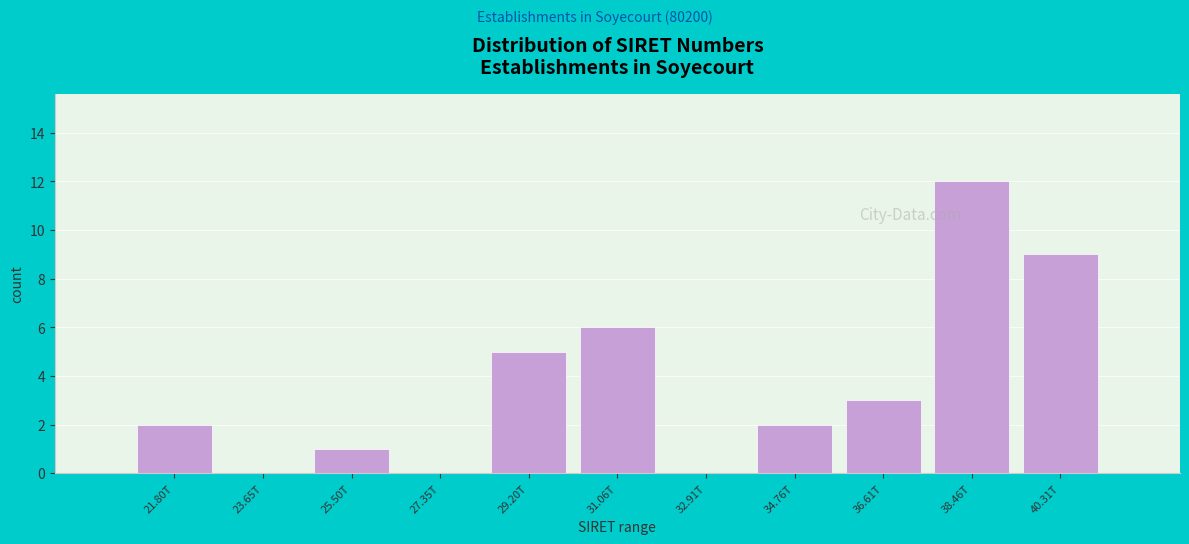

Reading left to right, list all the values displayed in this chart.

21.80T=2	23.65T=0	25.50T=1	27.35T=0	29.20T=5	31.06T=6	32.91T=0	34.76T=2	36.61T=3	38.46T=12	40.31T=9